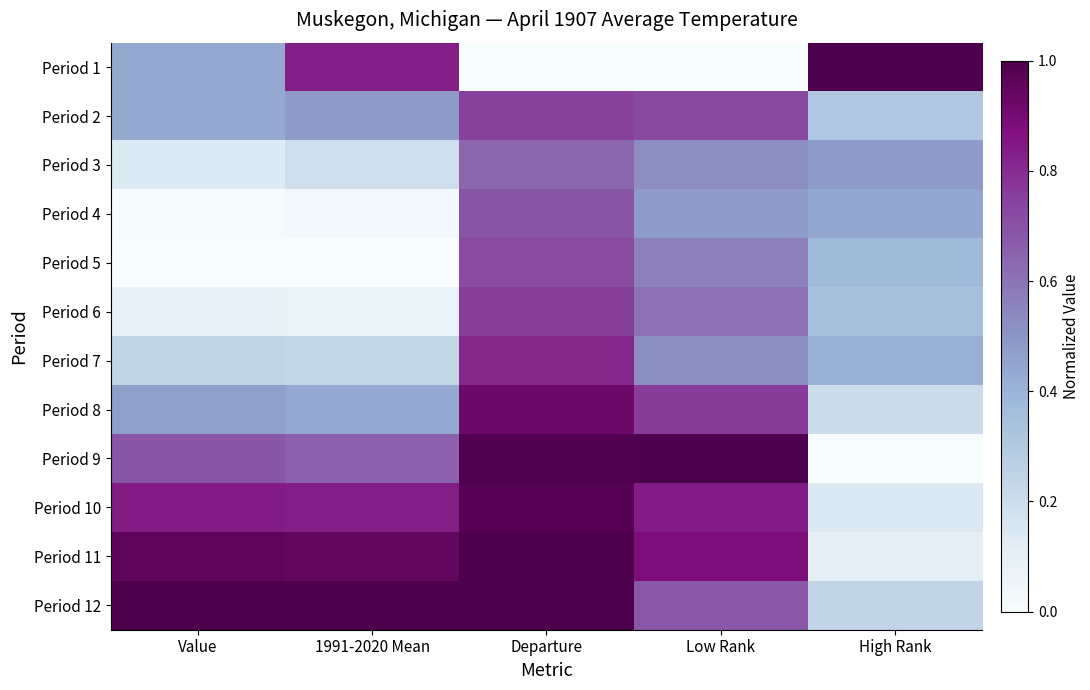

At how many categories does at least one series exceed 0?

5